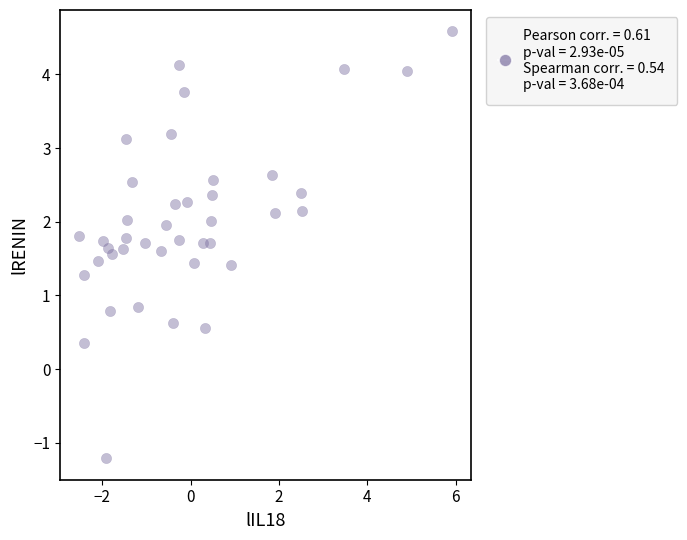

What is the range of X values (max minus min)?

8.4